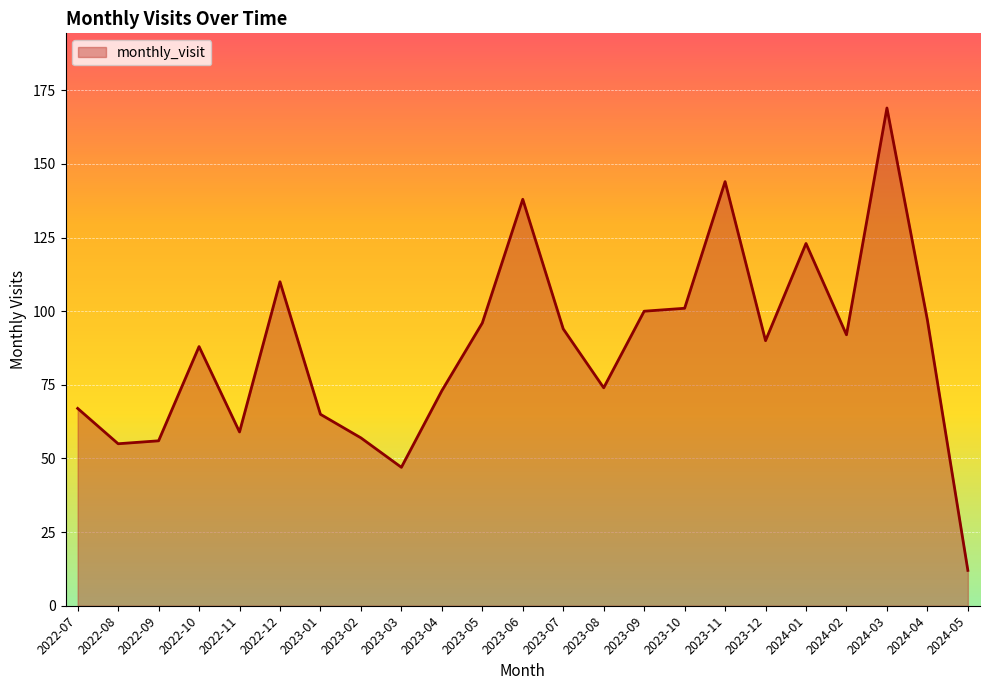

Which category has the highest value across all series?

2024-03